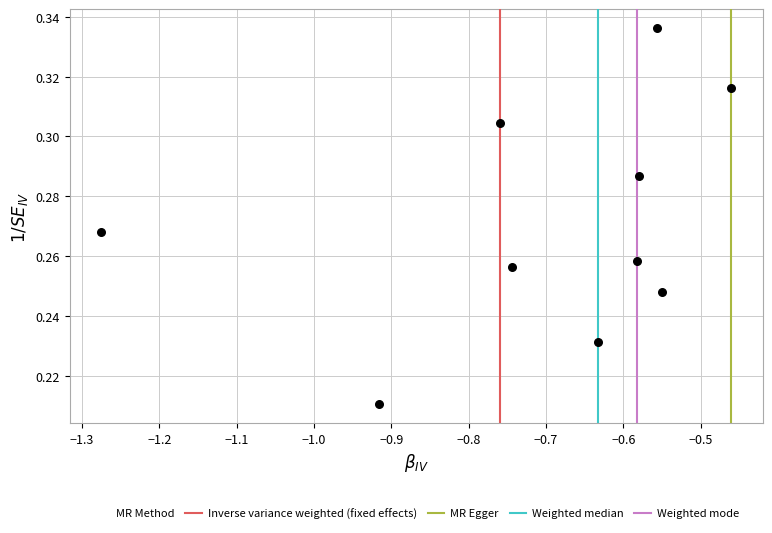

What is the range of X values (max minus min)?

0.8